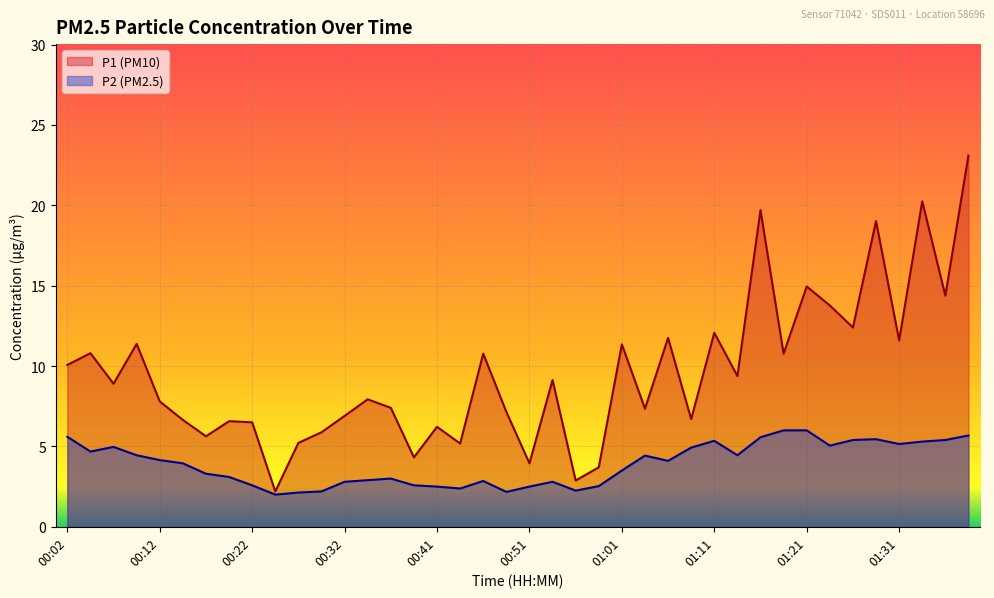

What is the spread (max minus min) of values at 01:36?

9.0